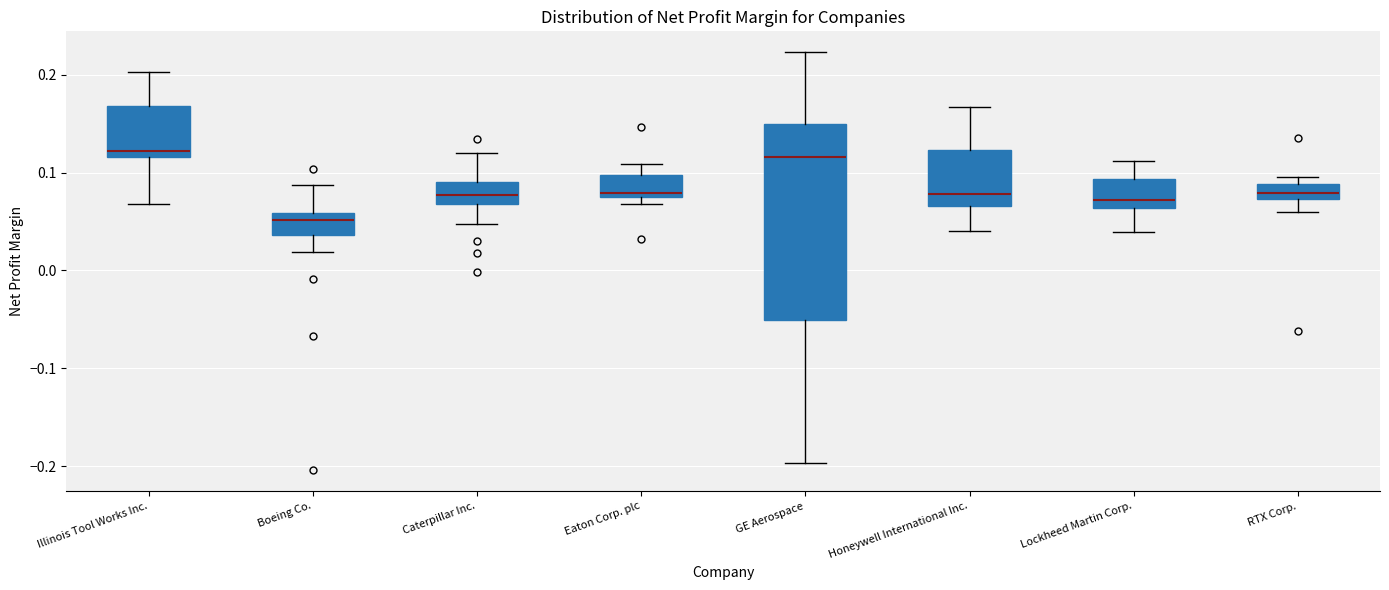

Comparing the boxes themselves (not the whiskers), which one is the tallest?

GE Aerospace